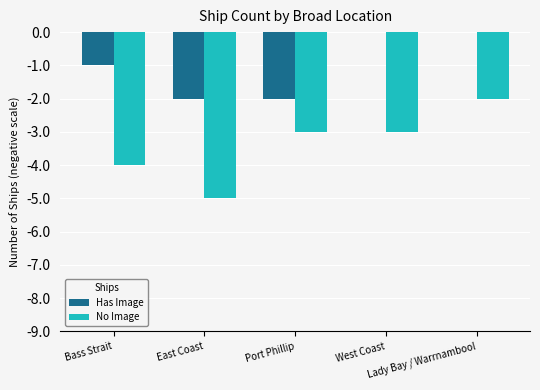

True or false: No Image has a value of -1 at Port Phillip.

False